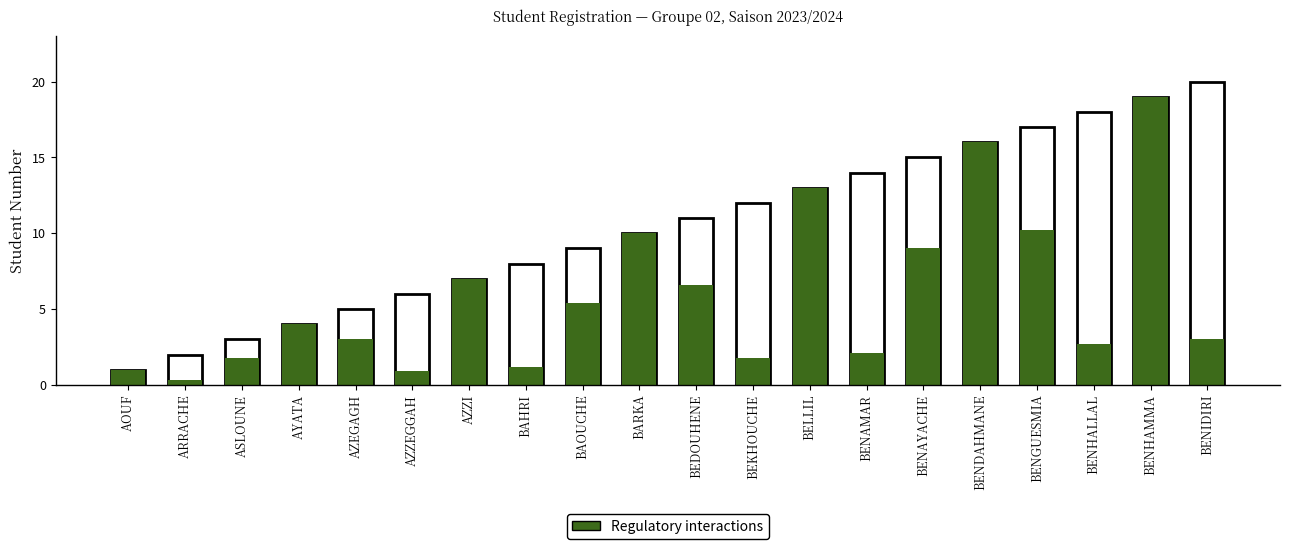

Reading left to right, transcribe all the data shown in this chart.

Total students: 1.0	2.0	3.0	4.0	5.0	6.0	7.0	8.0	9.0	10.0	11.0	12.0	13.0	14.0	15.0	16.0	17.0	18.0	19.0	20.0
Regulatory interactions: 1.0	0.3	1.8	4.0	3.0	0.9	7.0	1.2	5.4	10.0	6.6	1.8	13.0	2.1	9.0	16.0	10.2	2.7	19.0	3.0